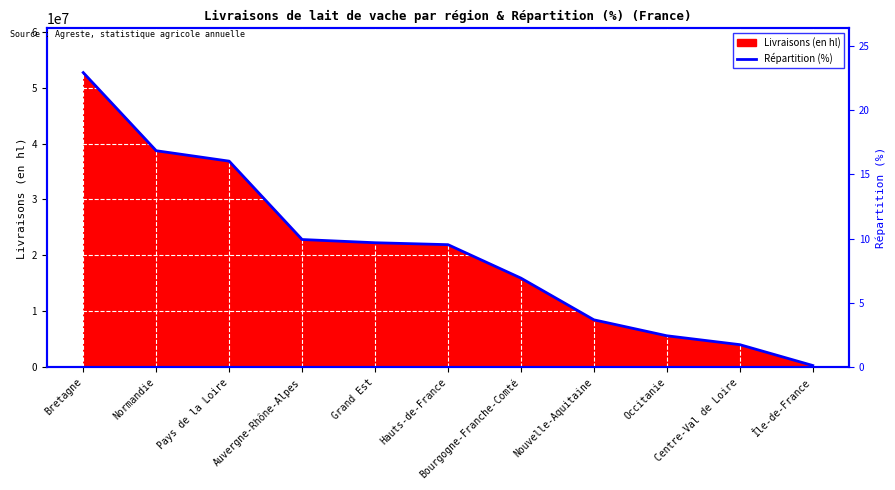

Rank the categories by value from lowest to highest.

Île-de-France, Centre-Val de Loire, Occitanie, Nouvelle-Aquitaine, Bourgogne-Franche-Comté, Hauts-de-France, Grand Est, Auvergne-Rhône-Alpes, Pays de la Loire, Normandie, Bretagne